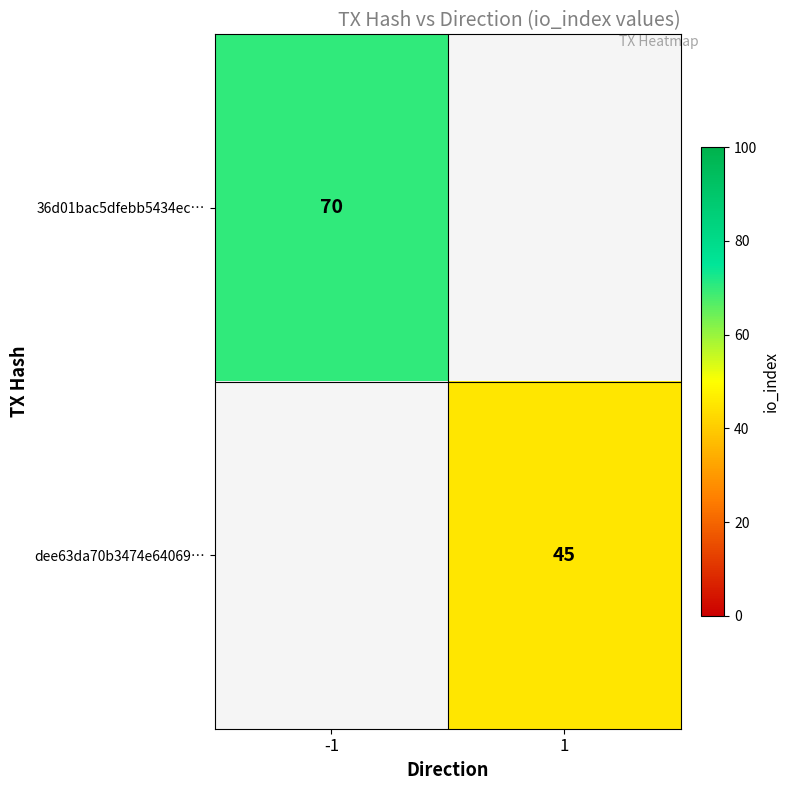

True or false: dee63da70b3474e64069… has a value of 11 at 1.

False